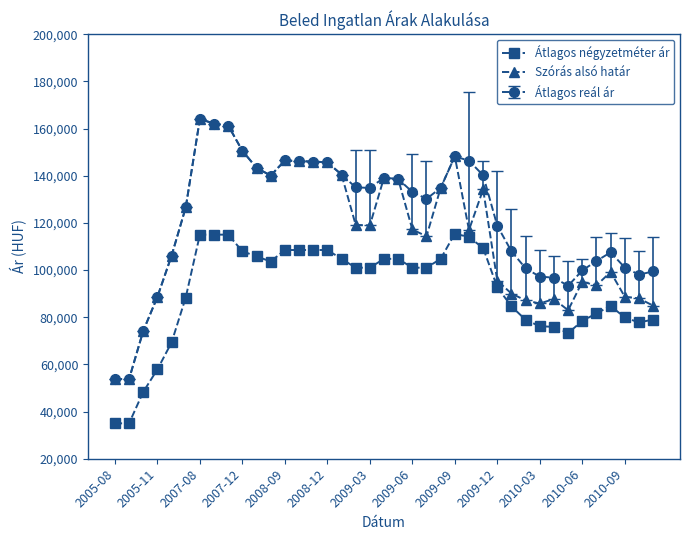

How many lines are shown in the chart?

3